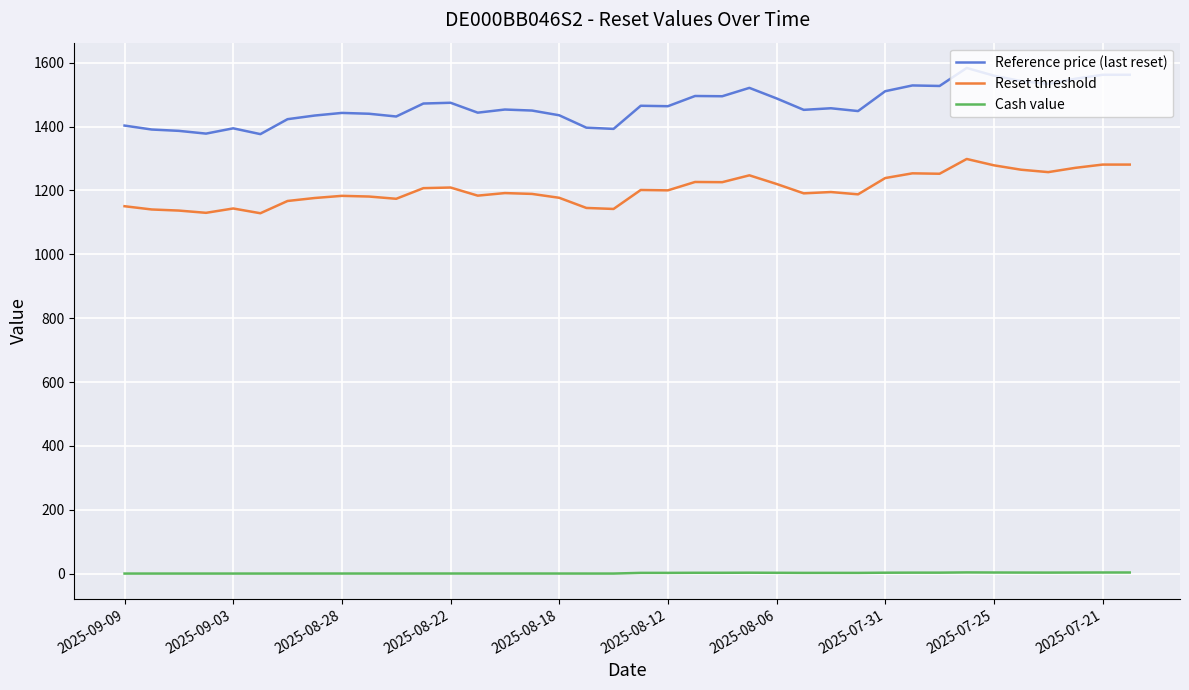

What is the highest value of the Reset threshold series?

1298.4